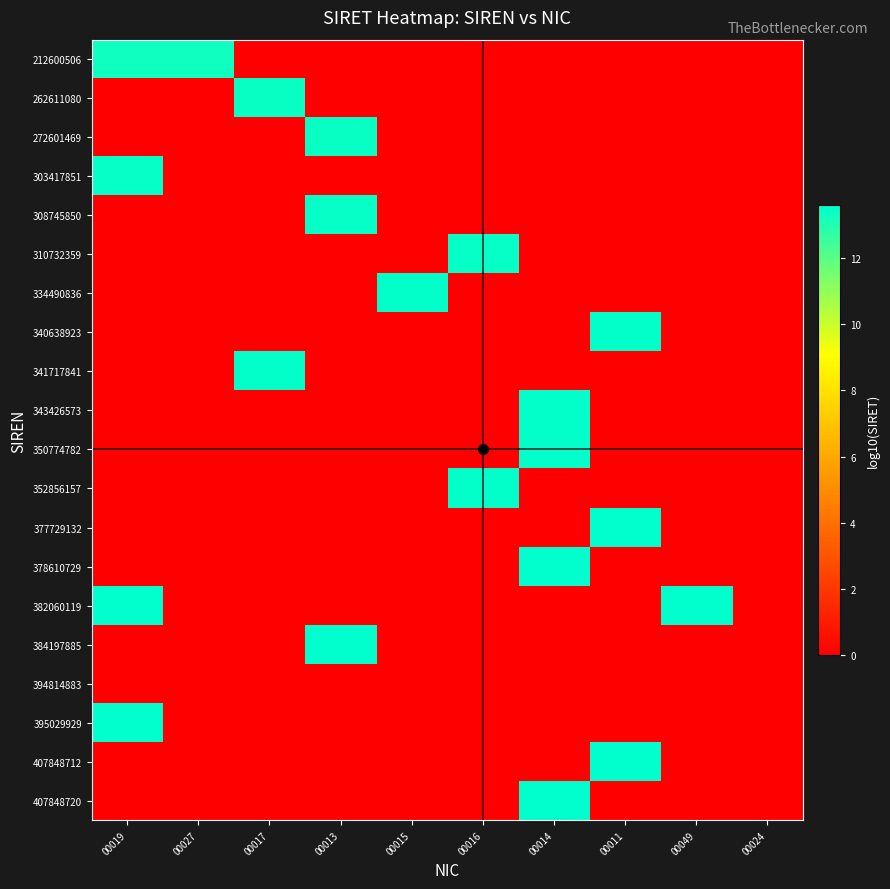

Reading right to left, what are all the values shown in this chart?

212600506: 00024=0.0	00049=0.0	00011=0.0	00014=0.0	00016=0.0	00015=0.0	00013=0.0	00017=0.0	00027=13.3	00019=13.3
262611080: 00024=0.0	00049=0.0	00011=0.0	00014=0.0	00016=0.0	00015=0.0	00013=0.0	00017=13.4	00027=0.0	00019=0.0
272601469: 00024=0.0	00049=0.0	00011=0.0	00014=0.0	00016=0.0	00015=0.0	00013=13.4	00017=0.0	00027=0.0	00019=0.0
303417851: 00024=0.0	00049=0.0	00011=0.0	00014=0.0	00016=0.0	00015=0.0	00013=0.0	00017=0.0	00027=0.0	00019=13.5
308745850: 00024=0.0	00049=0.0	00011=0.0	00014=0.0	00016=0.0	00015=0.0	00013=13.5	00017=0.0	00027=0.0	00019=0.0
310732359: 00024=0.0	00049=0.0	00011=0.0	00014=0.0	00016=13.5	00015=0.0	00013=0.0	00017=0.0	00027=0.0	00019=0.0
334490836: 00024=0.0	00049=0.0	00011=0.0	00014=0.0	00016=0.0	00015=13.5	00013=0.0	00017=0.0	00027=0.0	00019=0.0
340638923: 00024=0.0	00049=0.0	00011=13.5	00014=0.0	00016=0.0	00015=0.0	00013=0.0	00017=0.0	00027=0.0	00019=0.0
341717841: 00024=0.0	00049=0.0	00011=0.0	00014=0.0	00016=0.0	00015=0.0	00013=0.0	00017=13.5	00027=0.0	00019=0.0
343426573: 00024=0.0	00049=0.0	00011=0.0	00014=13.5	00016=0.0	00015=0.0	00013=0.0	00017=0.0	00027=0.0	00019=0.0
350774782: 00024=0.0	00049=0.0	00011=0.0	00014=13.5	00016=0.0	00015=0.0	00013=0.0	00017=0.0	00027=0.0	00019=0.0
352856157: 00024=0.0	00049=0.0	00011=0.0	00014=0.0	00016=13.5	00015=0.0	00013=0.0	00017=0.0	00027=0.0	00019=0.0
377729132: 00024=0.0	00049=0.0	00011=13.6	00014=0.0	00016=0.0	00015=0.0	00013=0.0	00017=0.0	00027=0.0	00019=0.0
378610729: 00024=0.0	00049=0.0	00011=0.0	00014=13.6	00016=0.0	00015=0.0	00013=0.0	00017=0.0	00027=0.0	00019=0.0
382060119: 00024=0.0	00049=13.6	00011=0.0	00014=0.0	00016=0.0	00015=0.0	00013=0.0	00017=0.0	00027=0.0	00019=13.6
384197885: 00024=0.0	00049=0.0	00011=0.0	00014=0.0	00016=0.0	00015=0.0	00013=13.6	00017=0.0	00027=0.0	00019=0.0
394814883: 00024=0.0	00049=0.0	00011=0.0	00014=0.0	00016=0.0	00015=0.0	00013=0.0	00017=0.0	00027=0.0	00019=0.0
395029929: 00024=0.0	00049=0.0	00011=0.0	00014=0.0	00016=0.0	00015=0.0	00013=0.0	00017=0.0	00027=0.0	00019=13.6
407848712: 00024=0.0	00049=0.0	00011=13.6	00014=0.0	00016=0.0	00015=0.0	00013=0.0	00017=0.0	00027=0.0	00019=0.0
407848720: 00024=0.0	00049=0.0	00011=0.0	00014=13.6	00016=0.0	00015=0.0	00013=0.0	00017=0.0	00027=0.0	00019=0.0